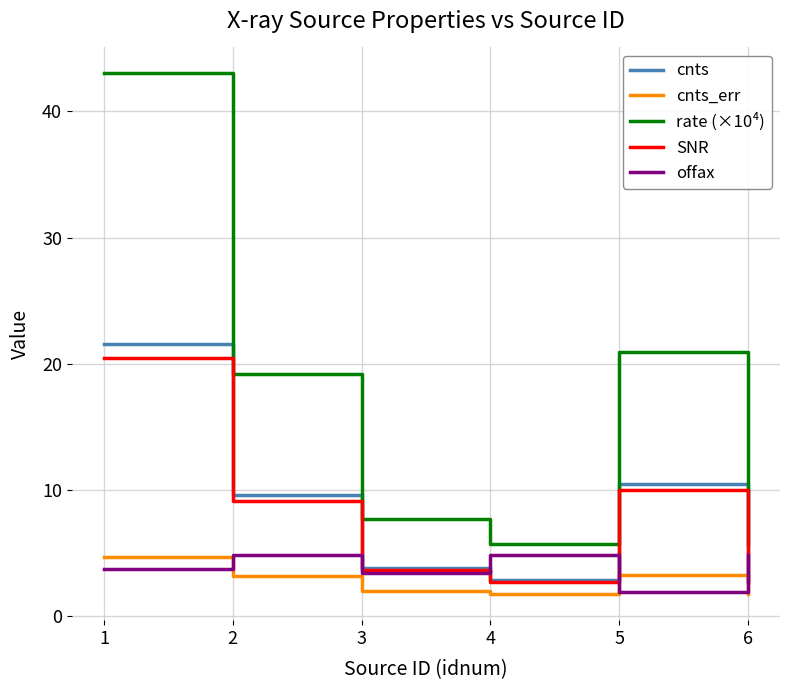

What are all the series names shown in the legend?

cnts, cnts_err, rate (×10⁴), SNR, offax